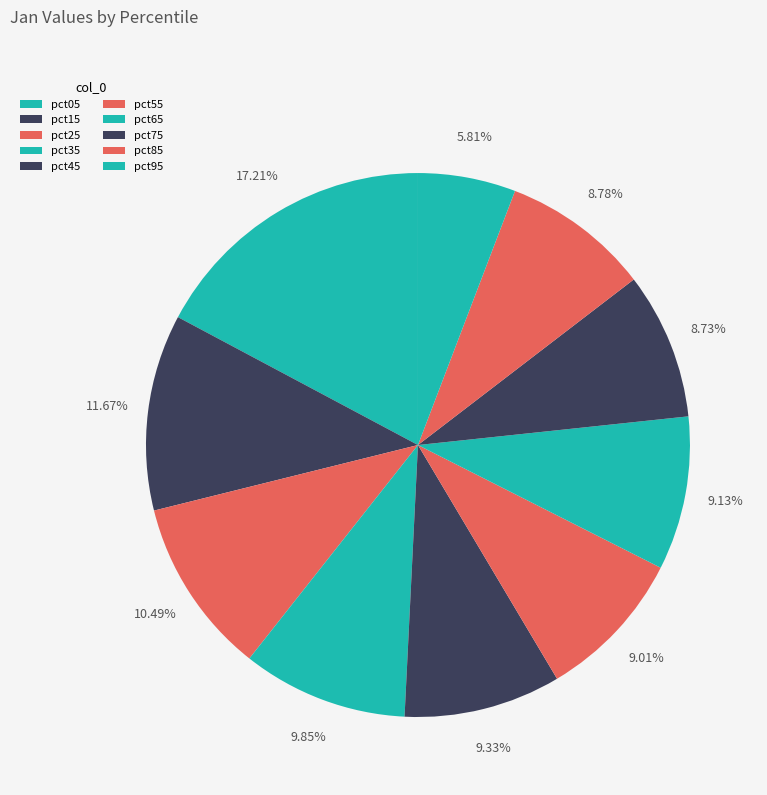

How many slices are in this pie chart?

10